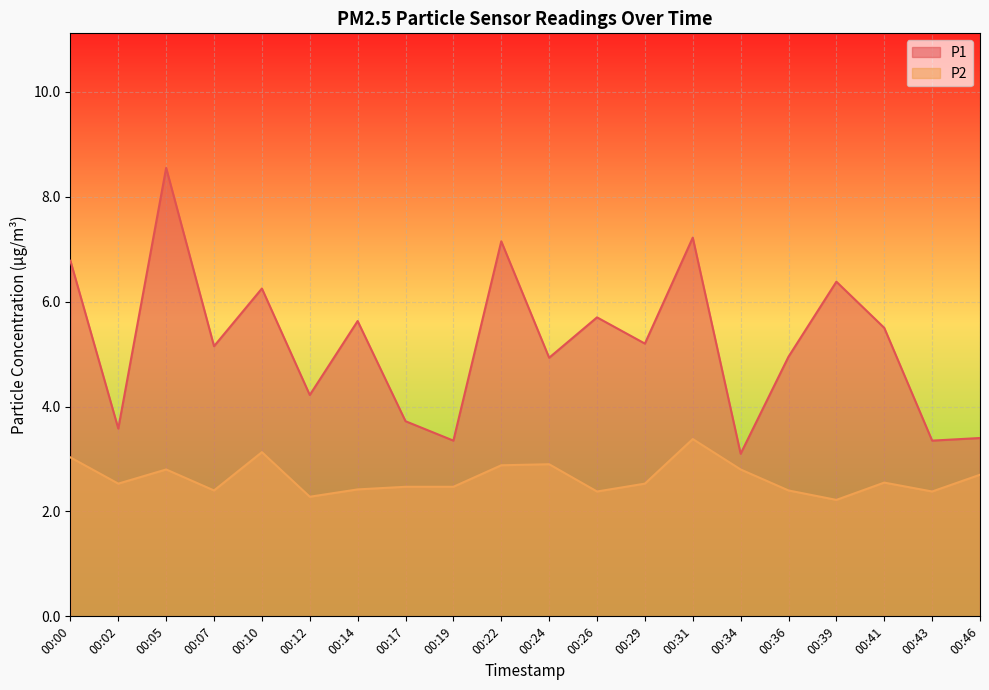

Is the value of P1 at 00:05 greater than the value of P2 at 00:29?

Yes